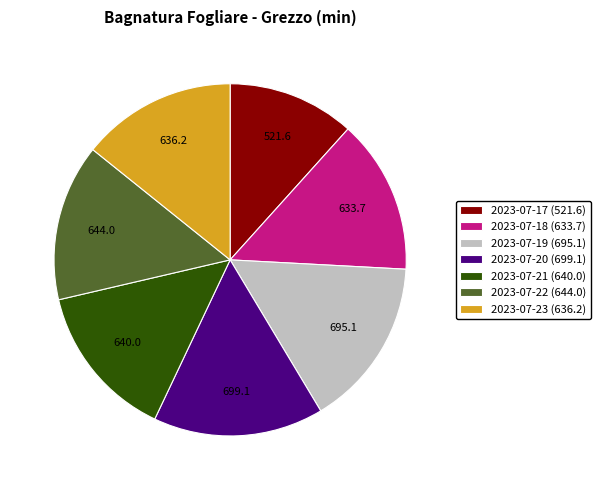

Is there any slice that represents more than half of the pie?

No